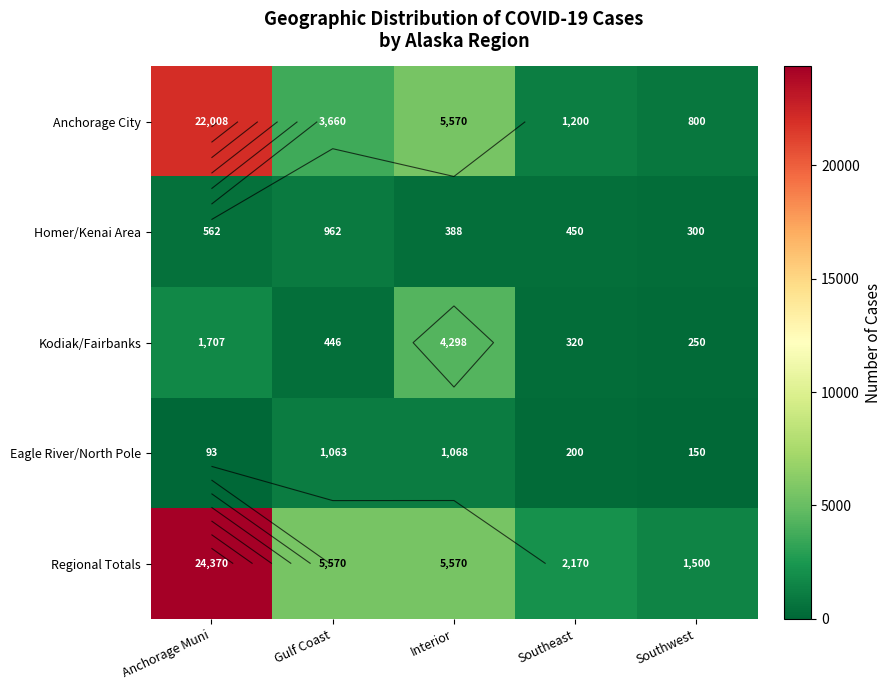

Rank the series at Anchorage Muni from highest to lowest value.

Regional Totals, Anchorage City, Kodiak/Fairbanks, Homer/Kenai Area, Eagle River/North Pole